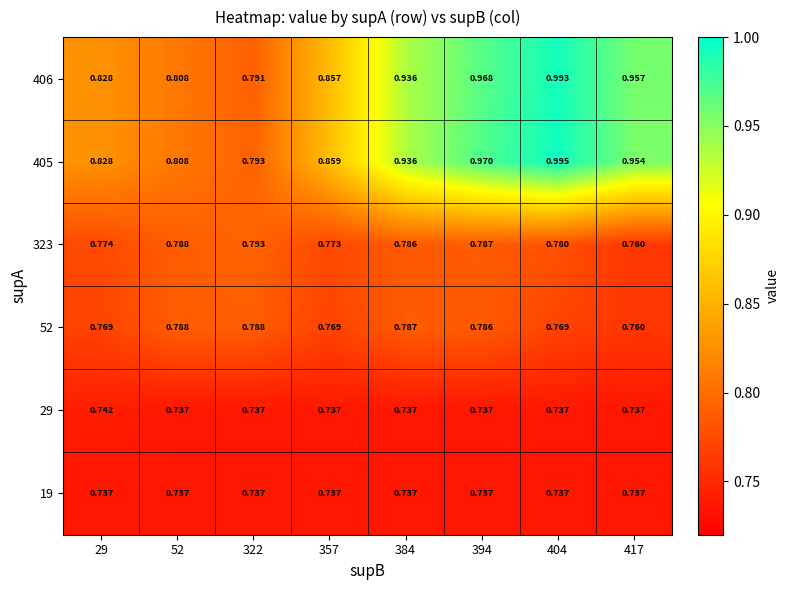

Is the value of 52 at 52 greater than the value of 323 at 404?

Yes